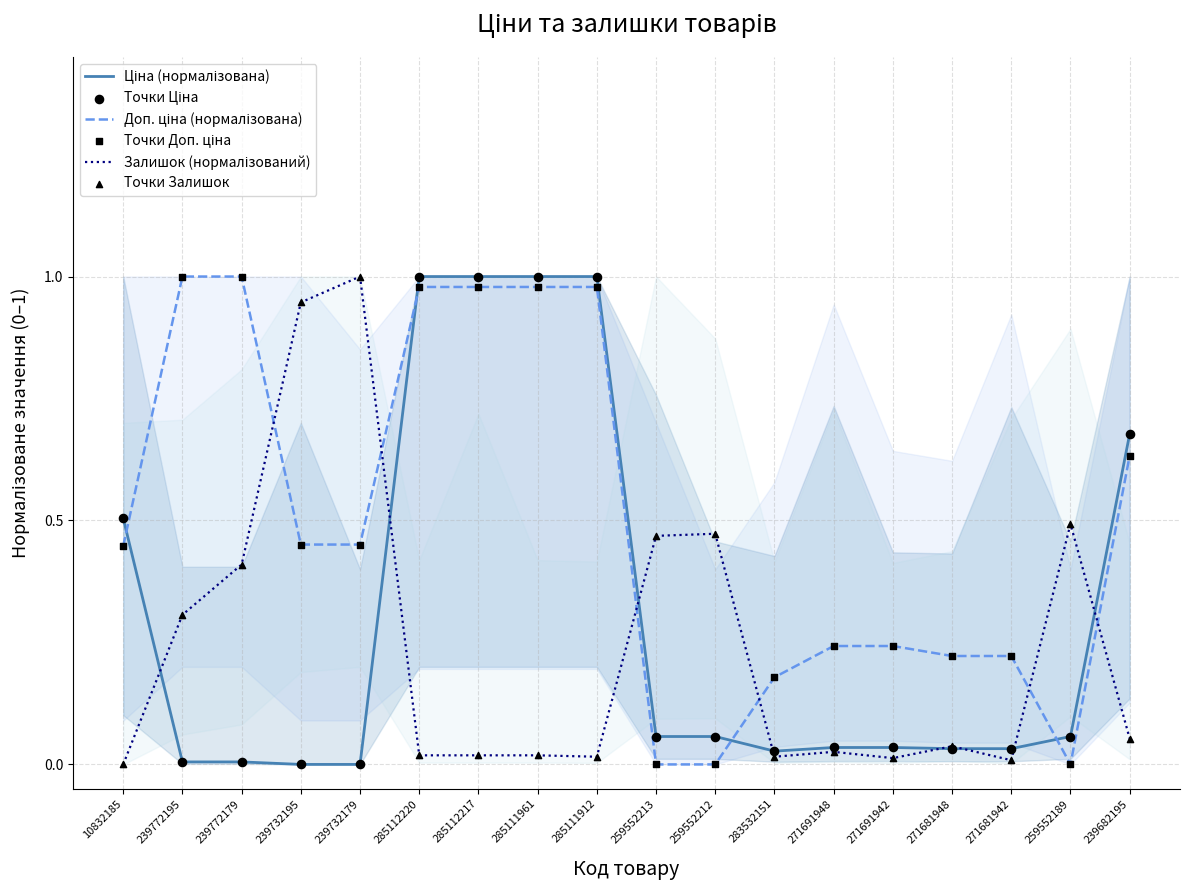

Which series contains the highest Y value?

Ціна (нормалізована)